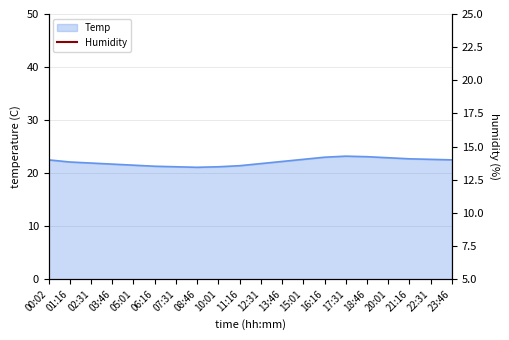

At which label does the data first exceed 22?

00:02